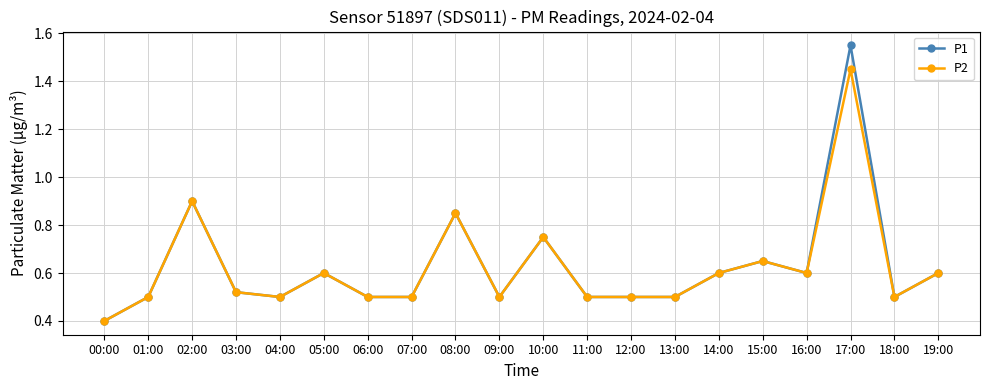

How many lines are shown in the chart?

2